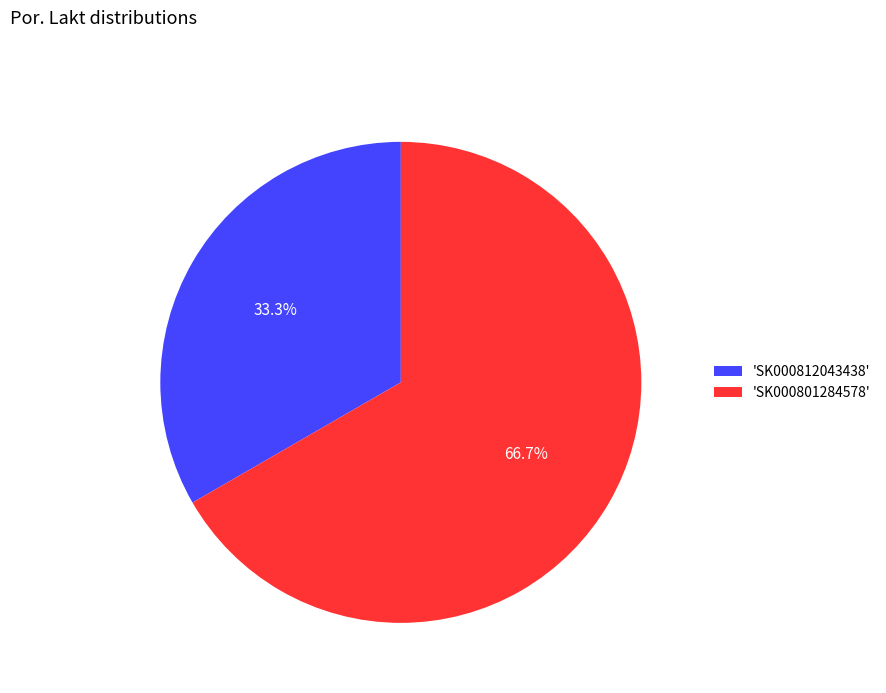

Approximately how many times larger is the value at 'SK000812043438' compared to 'SK000801284578'?

0.5